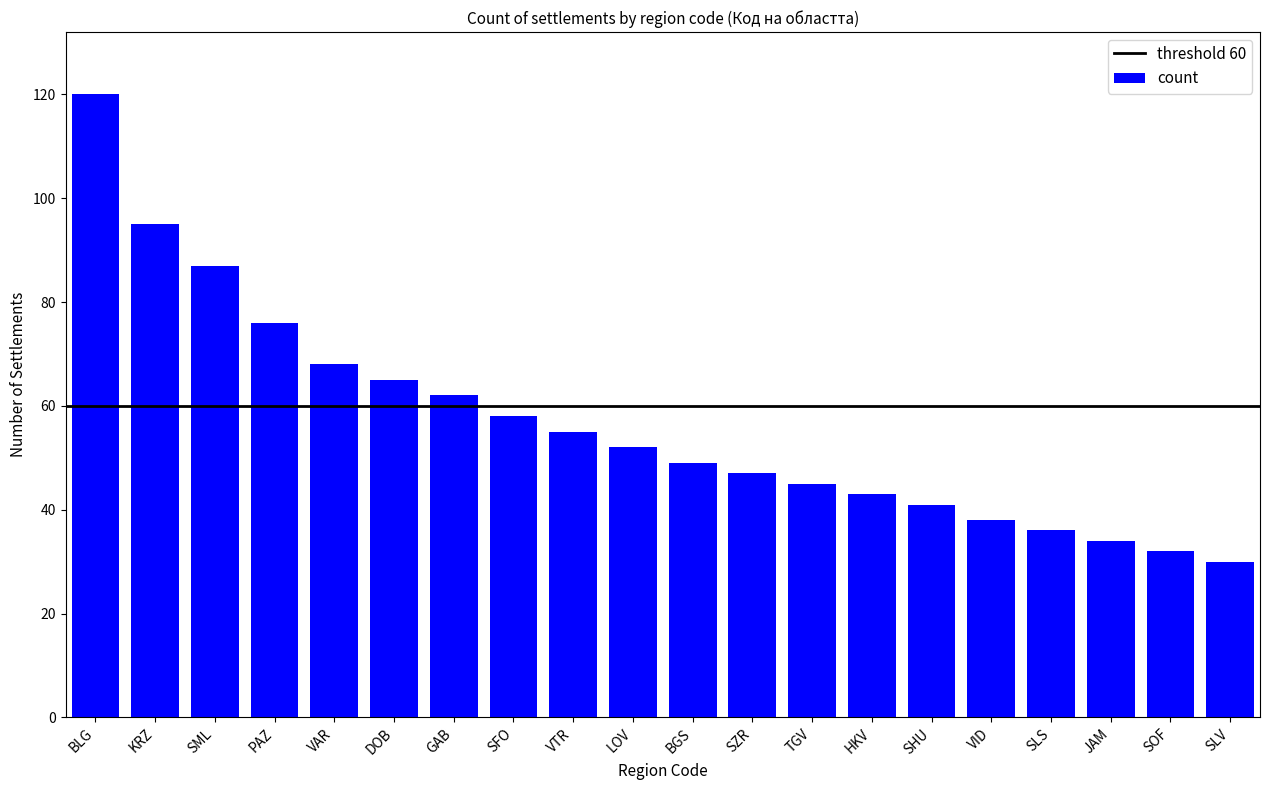

Which category has the highest value across all series?

BLG